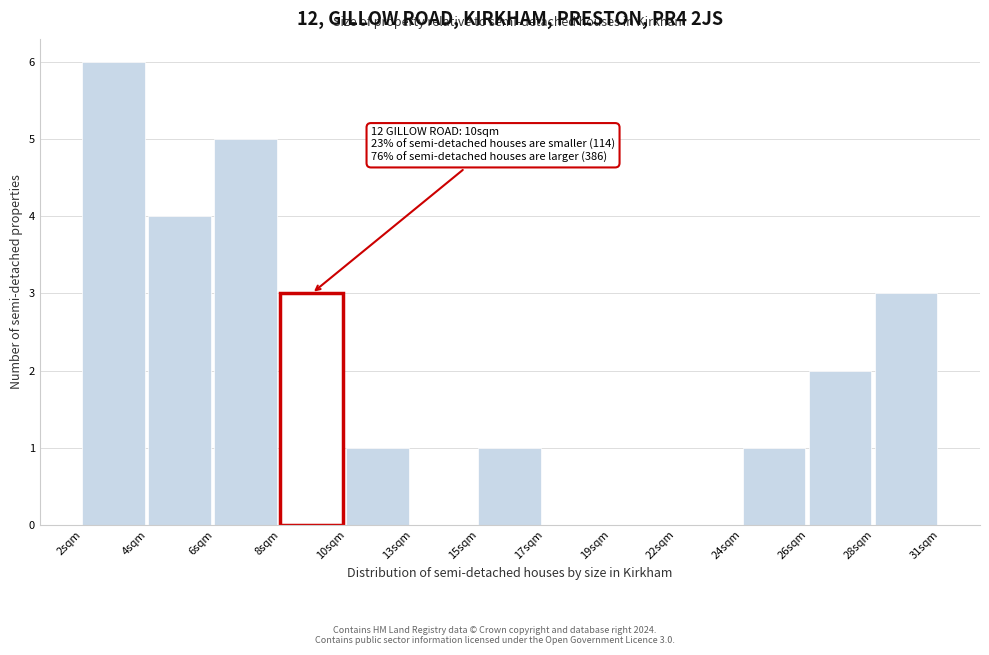

Reading right to left, extract all data points from this chart.

28sqm=3	26sqm=2	24sqm=1	22sqm=0	19sqm=0	17sqm=0	15sqm=1	13sqm=0	10sqm=1	8sqm=3	6sqm=5	4sqm=4	2sqm=6